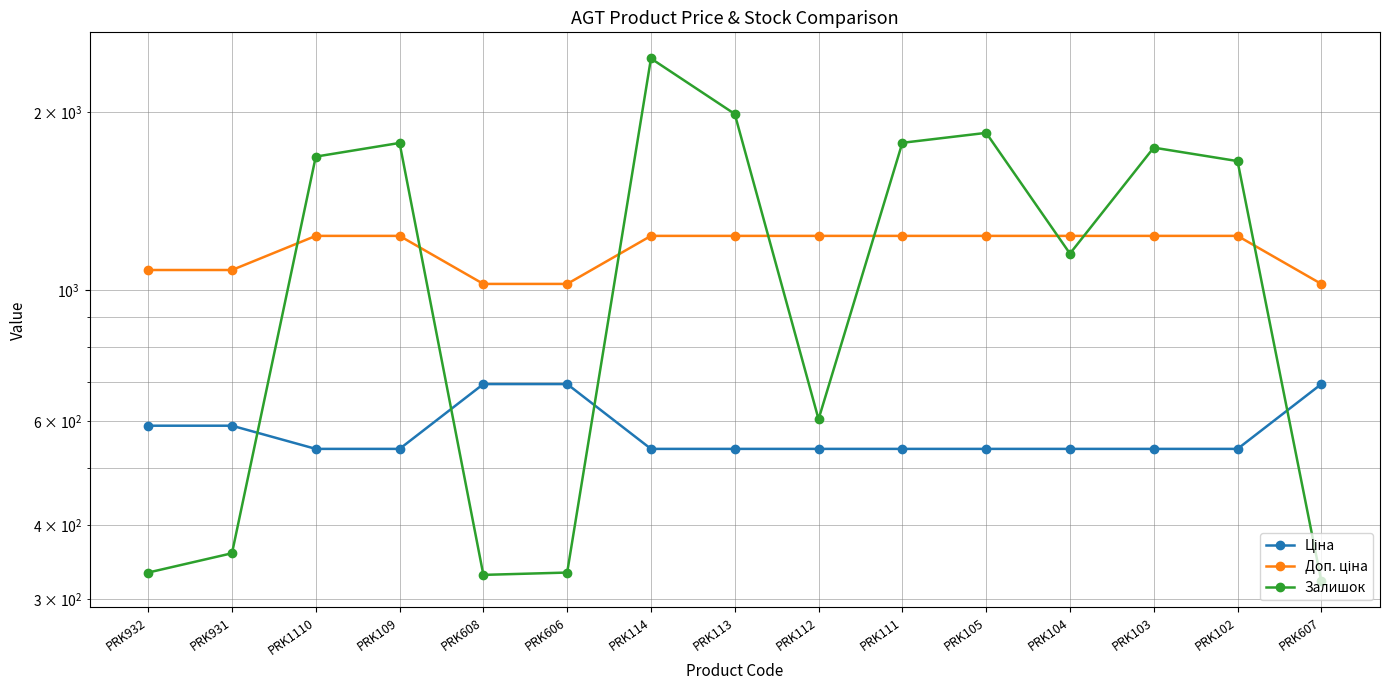

What is the average value of the Доп. ціна series?

1172.7